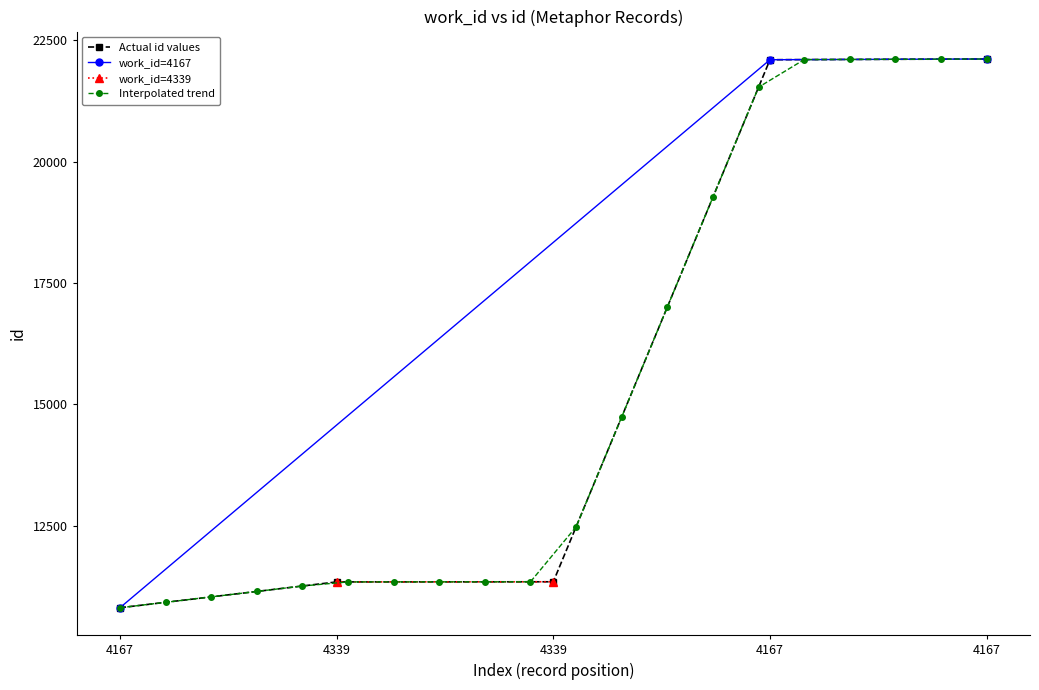

How many data points in Actual id values are less than 11348?

2